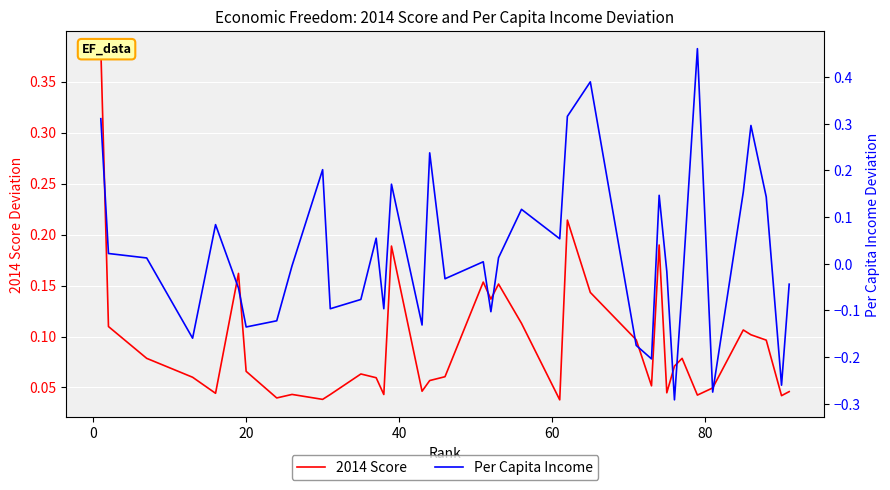

How many times do Per Capita Income and 2014 Score cross each other?

12